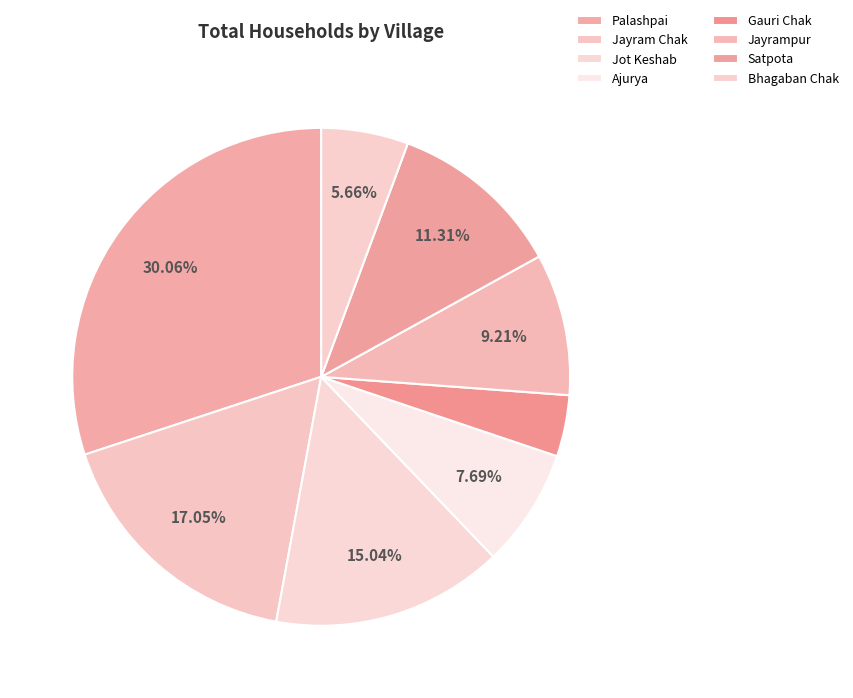

Is there a majority slice in this chart?

No